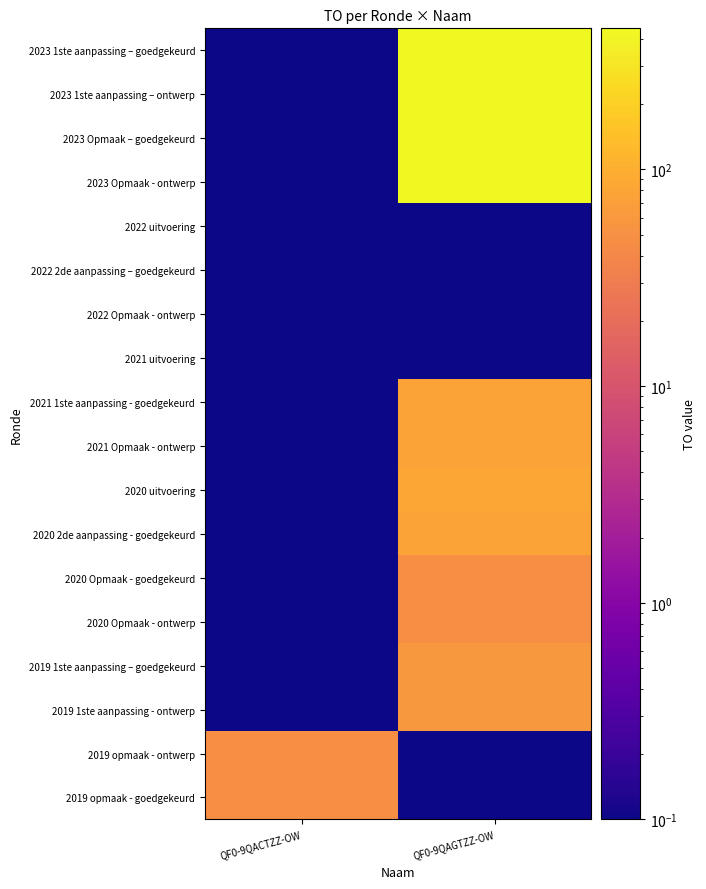

What is the total value across all series at QF0-9QACTZZ-OW?

95.6